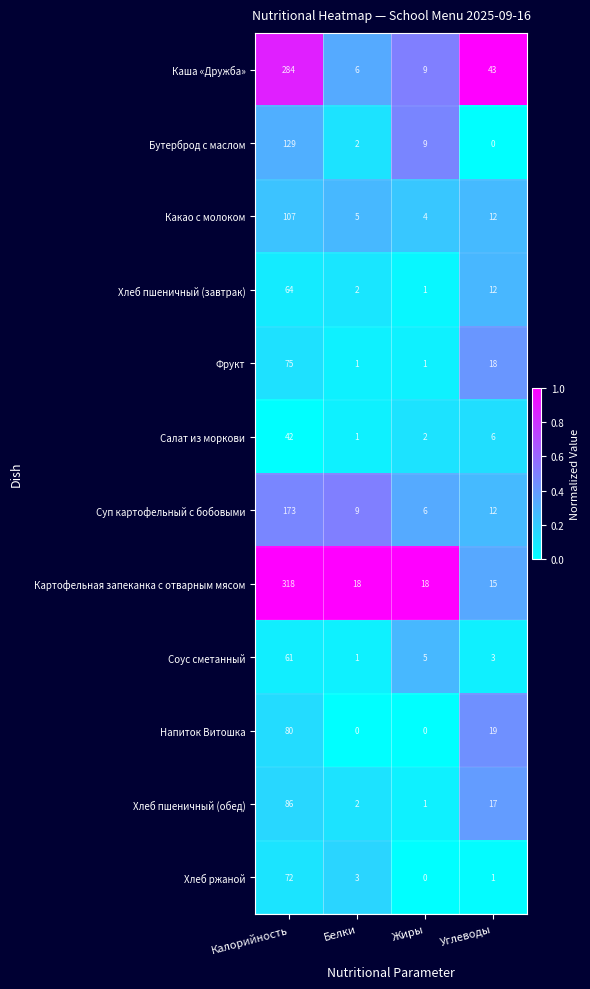

What is the total value across all series at Белки?

50